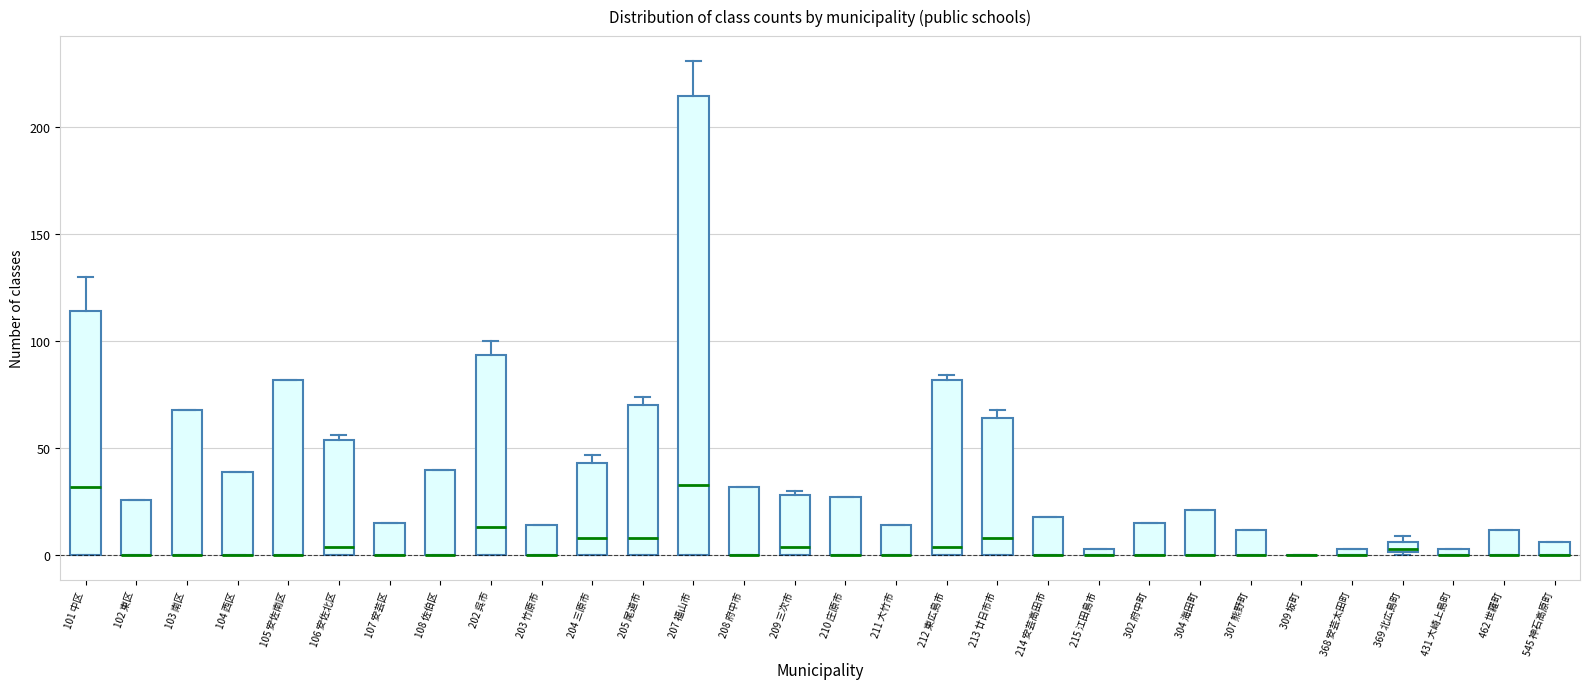

Comparing the boxes themselves (not the whiskers), which one is the tallest?

207 福山市